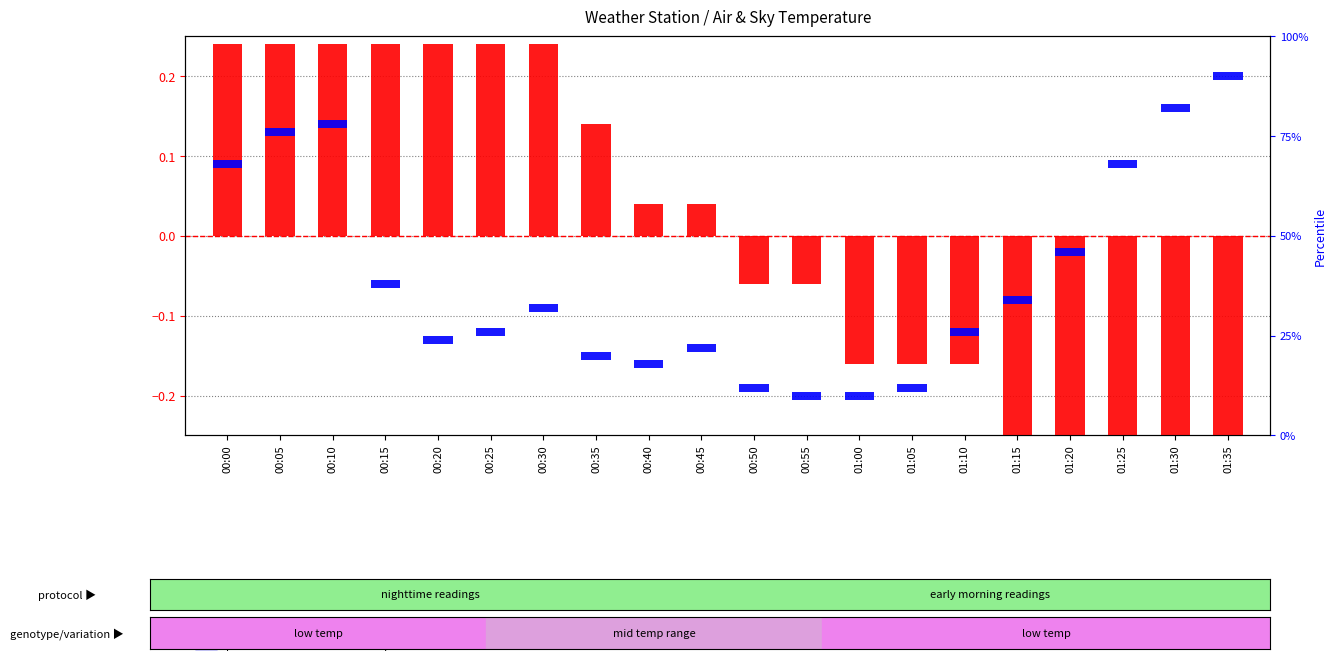

Rank the categories by value from highest to lowest.

00:00, 00:05, 00:10, 00:15, 00:20, 00:25, 00:30, 00:35, 00:40, 00:45, 00:50, 00:55, 01:00, 01:05, 01:10, 01:15, 01:20, 01:25, 01:30, 01:35